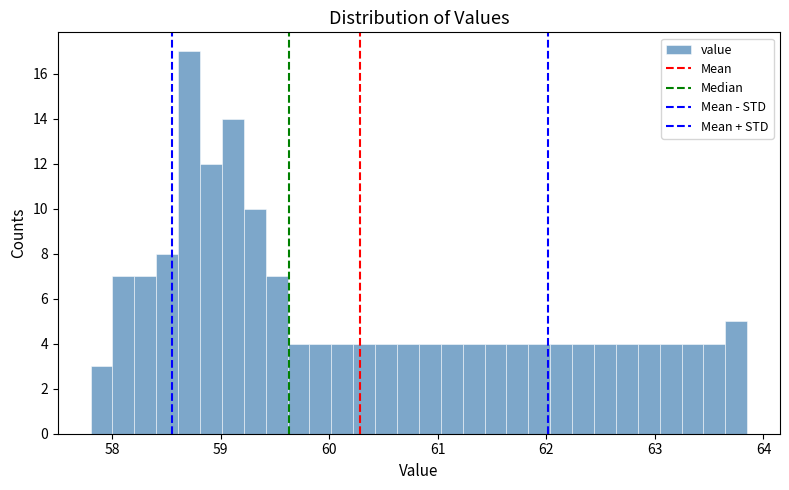

Read against the x-axis, roughly where is the centre of the tallest bar?

58.7